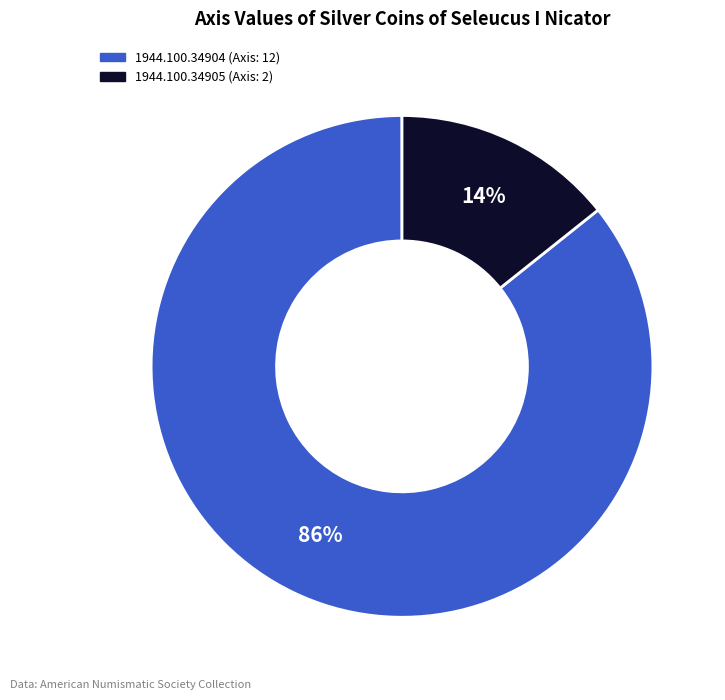

To the nearest percent, what is the average slice percentage?

50%